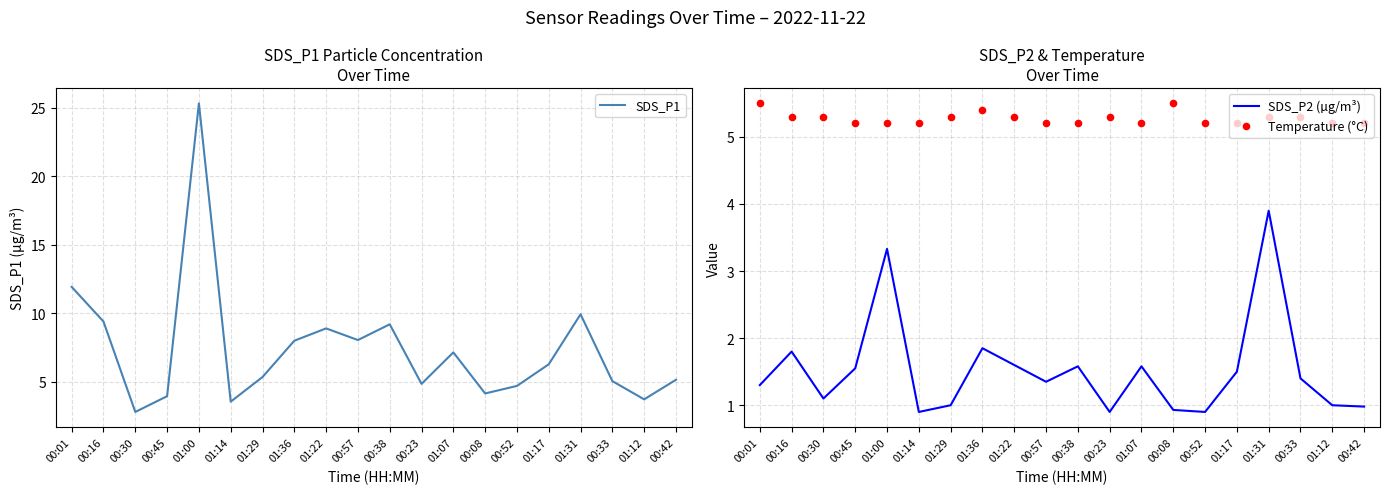

What is the total value across all series at 01:36?

15.2